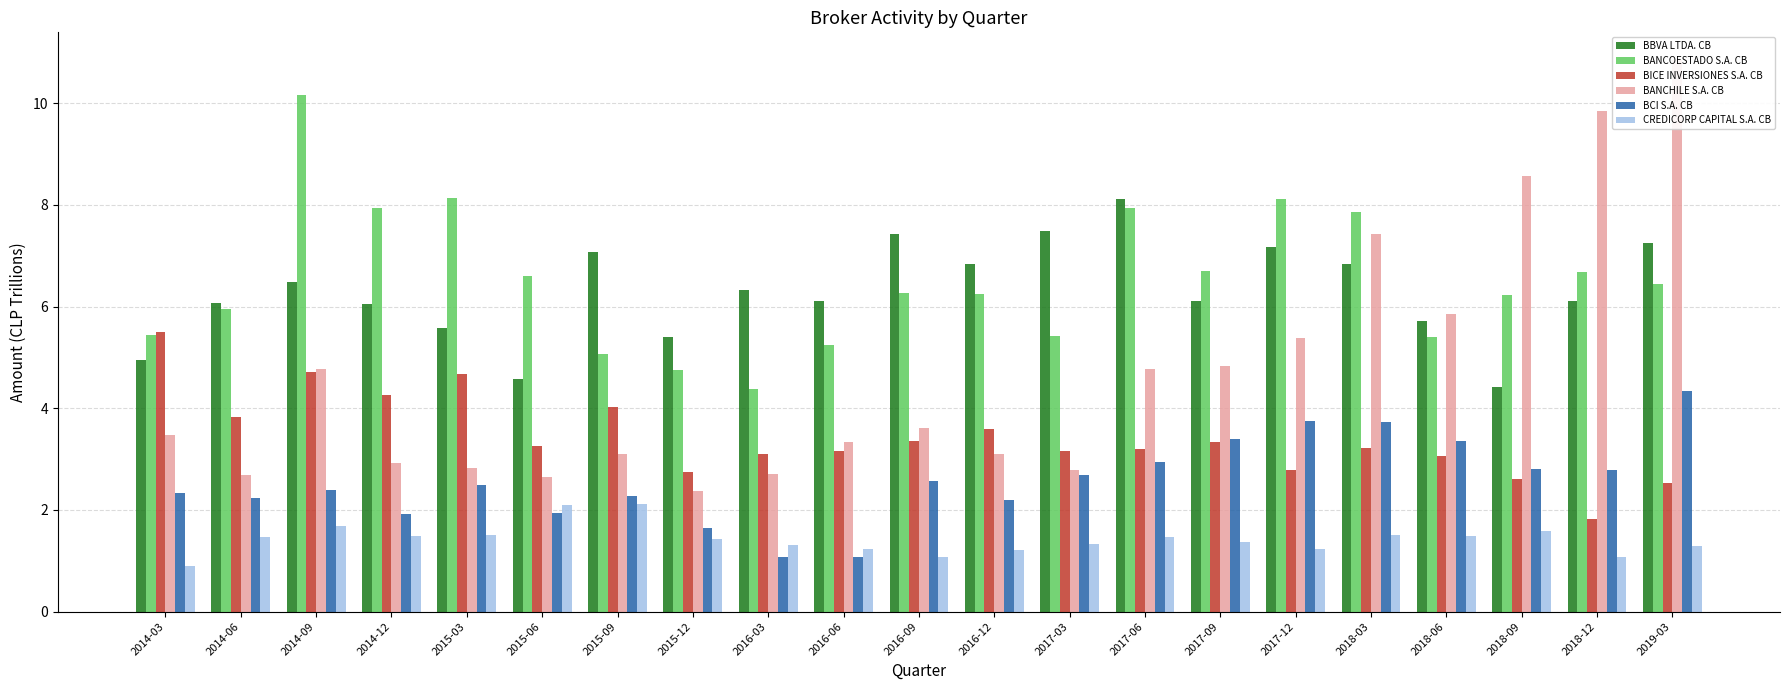

The BICE INVERSIONES S.A. CB series shows 0.9 at 2018-06. True or false?

False